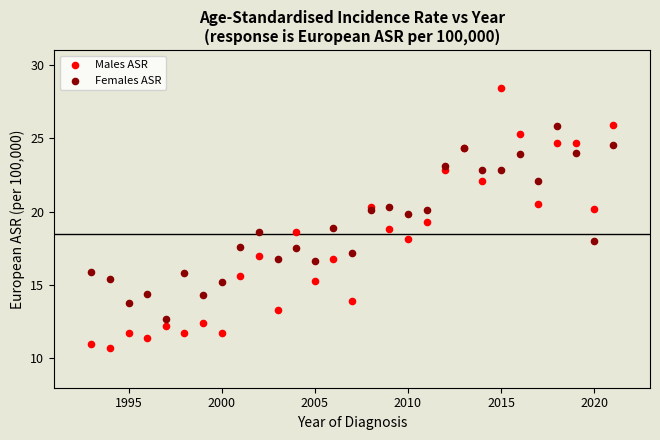

Which series contains the highest Y value?

Males ASR